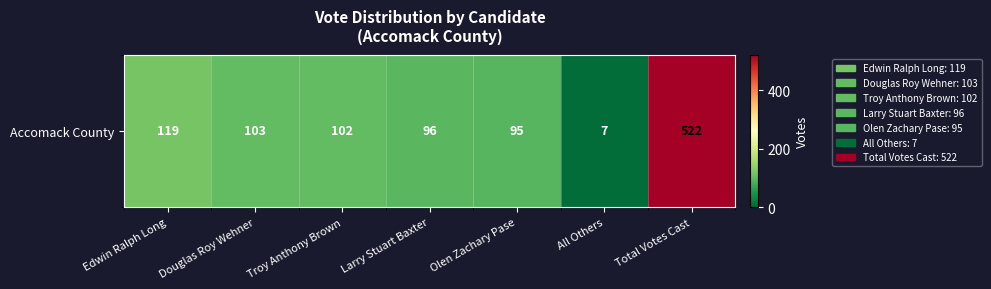

Which label corresponds to the smallest value in the chart?

All Others